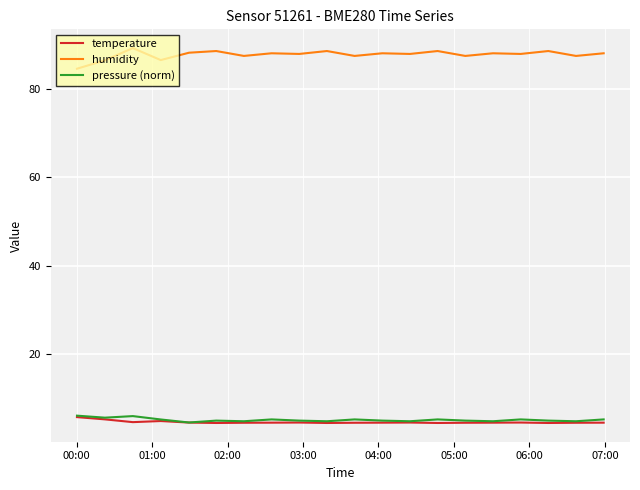

What is the highest value of the temperature series?

5.6